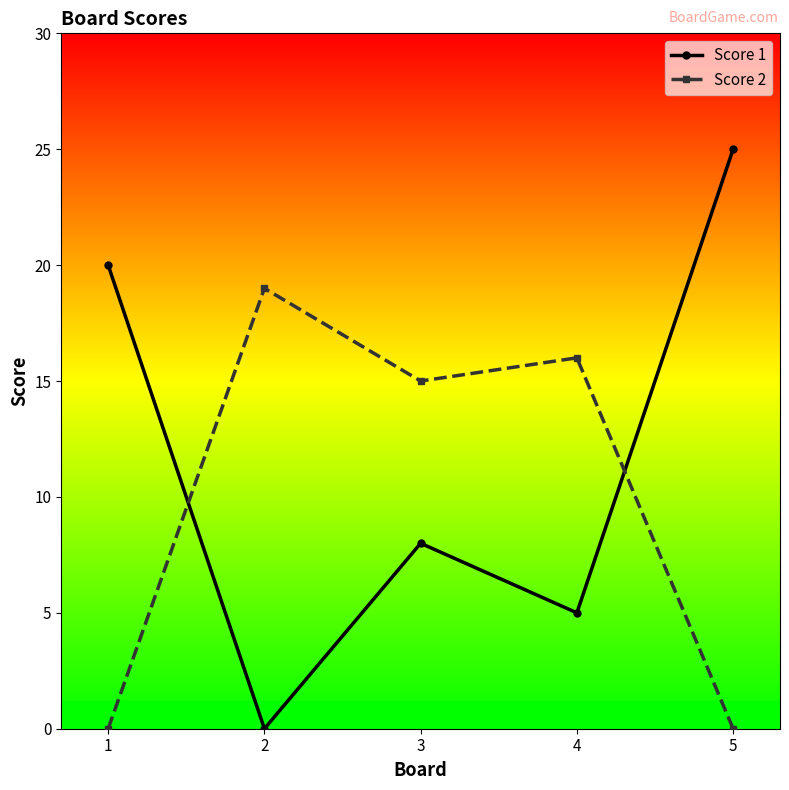

What is the difference between the second highest and minimum values in the Score 1 series?

20